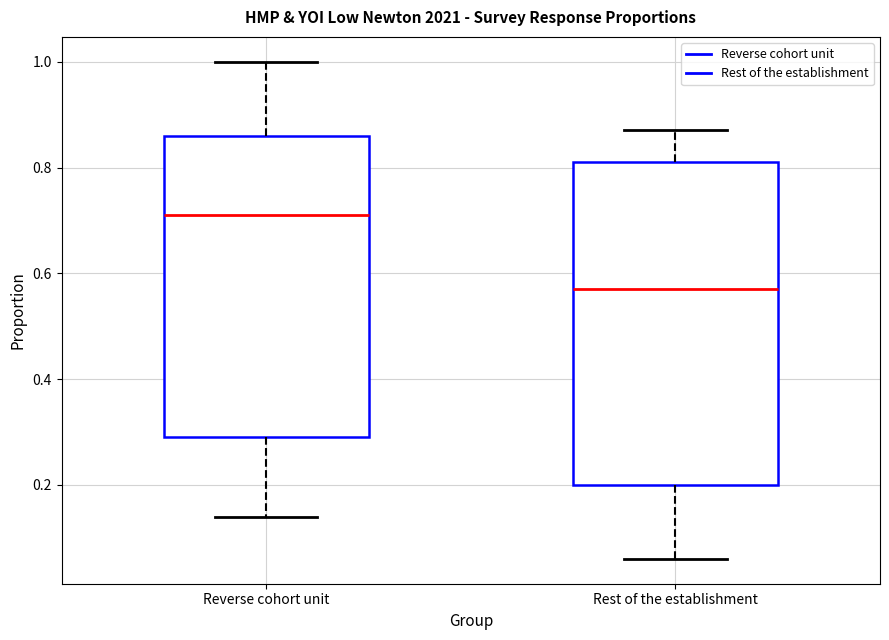

Reading left to right, read every box against the y-axis: the position of its median line, the range the box covers, and the ends of its whiskers. The values are not printed on the chart, so give them approximately, as read against the axis.

Reverse cohort unit: median 0.72, box 0.30 to 0.86, whiskers 0.14 to 1.00
Rest of the establishment: median 0.58, box 0.20 to 0.82, whiskers 0.06 to 0.88